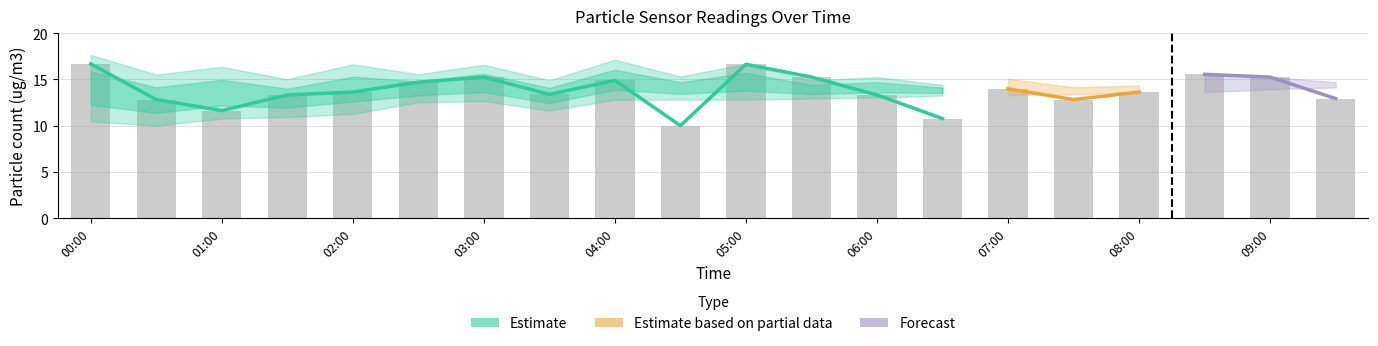

Where is the data nearest to the value 13?

09:30